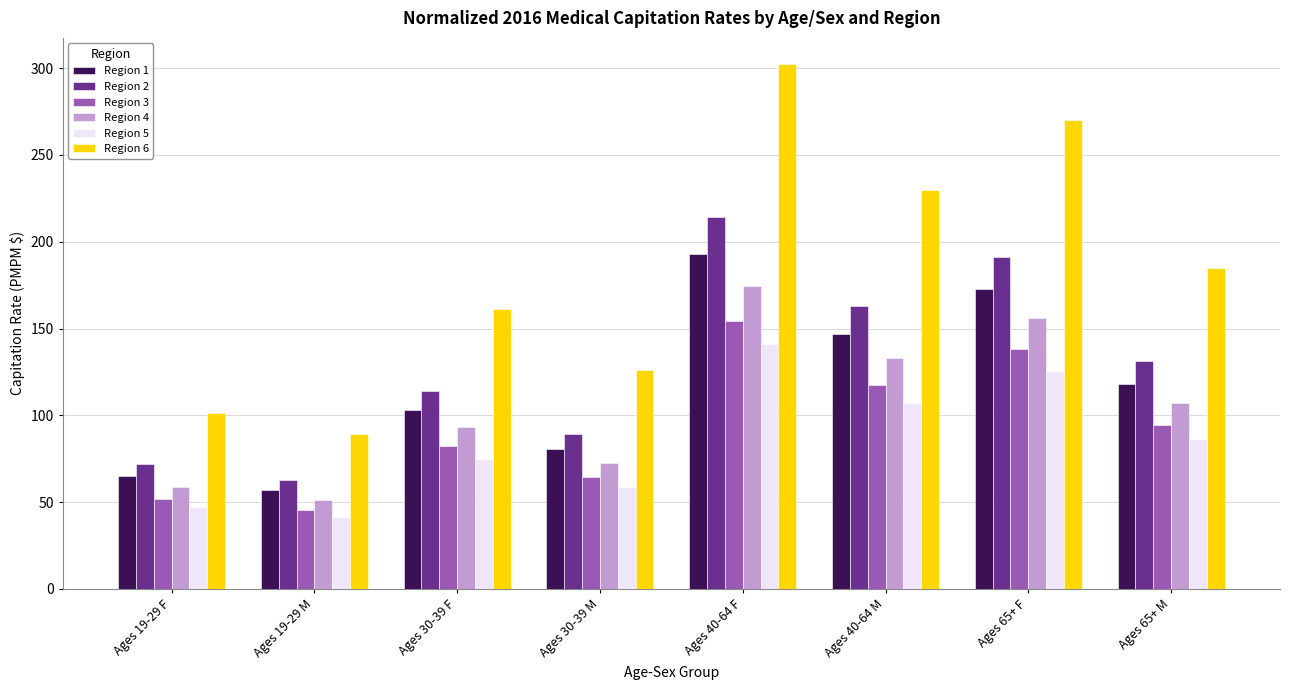

The value of Region 6 at Ages 65+ M is 185.1. True or false?

True